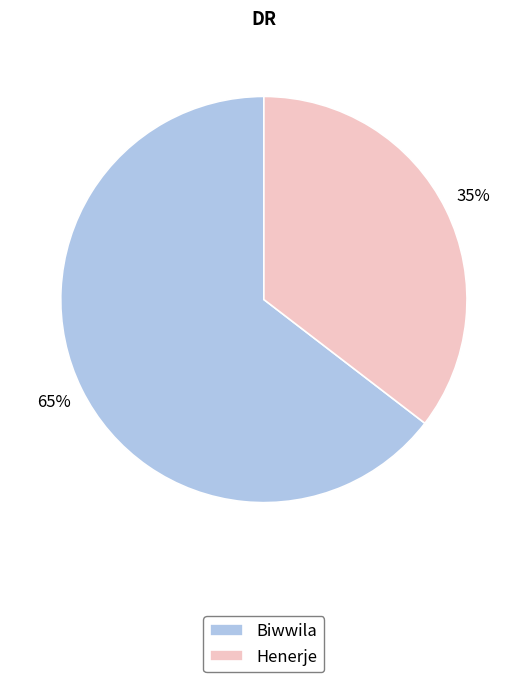

How many slices are in this pie chart?

2